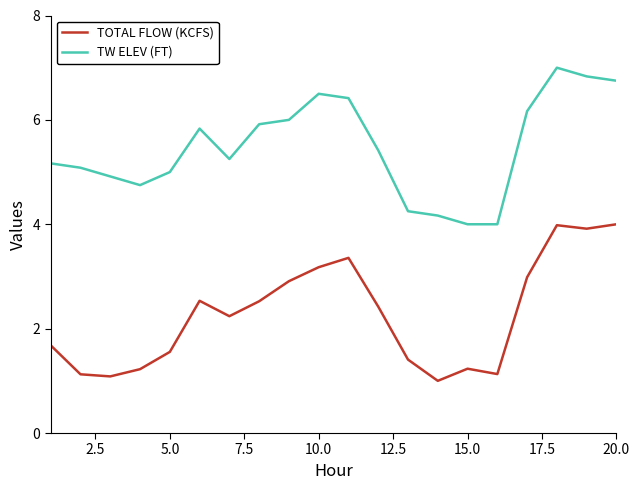

Which series has the largest total across all categories?

TW ELEV (FT)